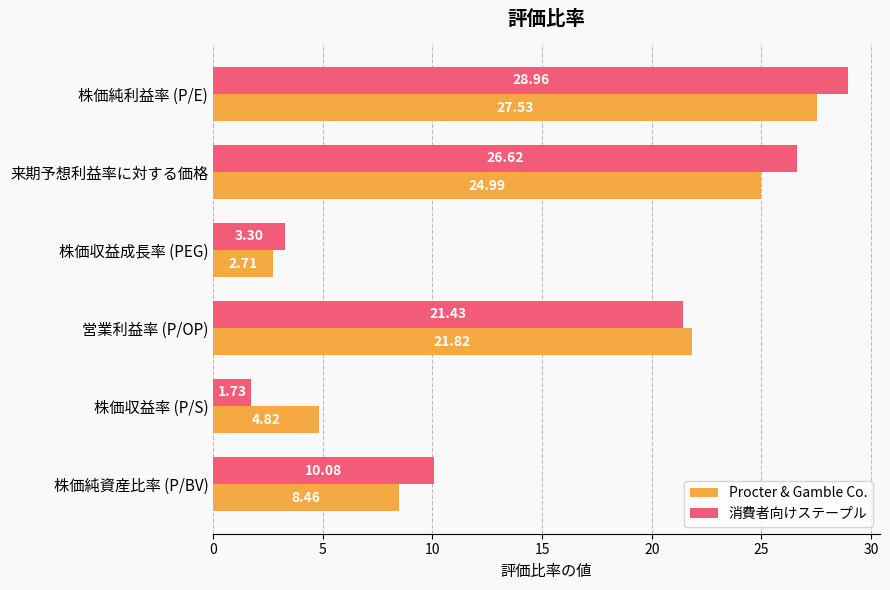

At 株価収益率 (P/S), list the series in order from largest to smallest.

Procter & Gamble Co., 消費者向けステープル